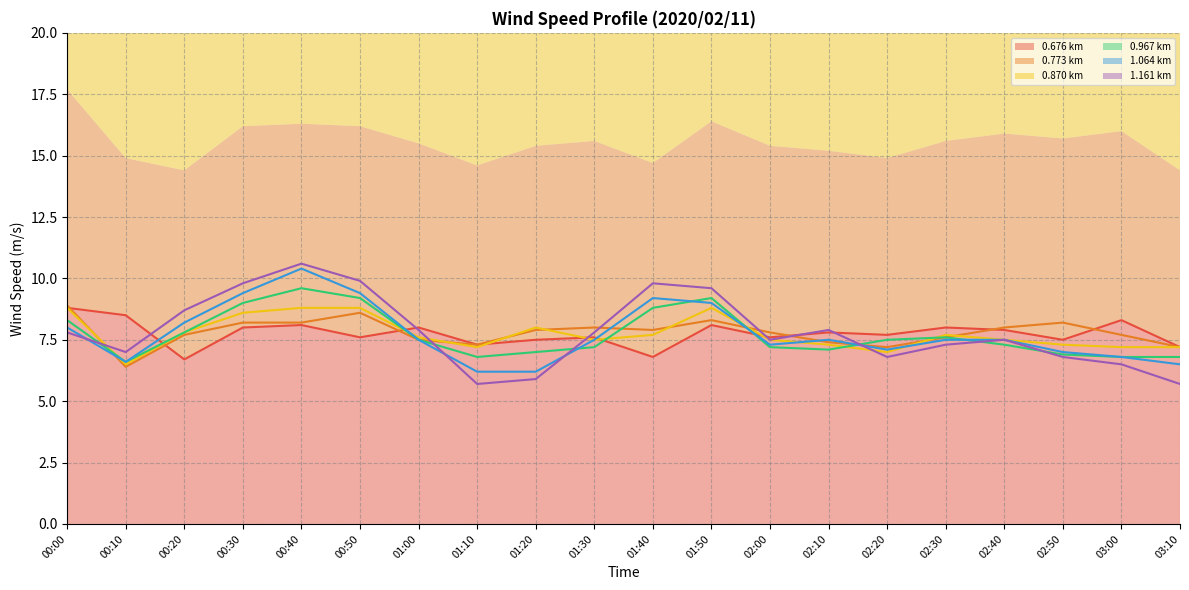

How many data points in Line 0.676 km are less than 7?

2